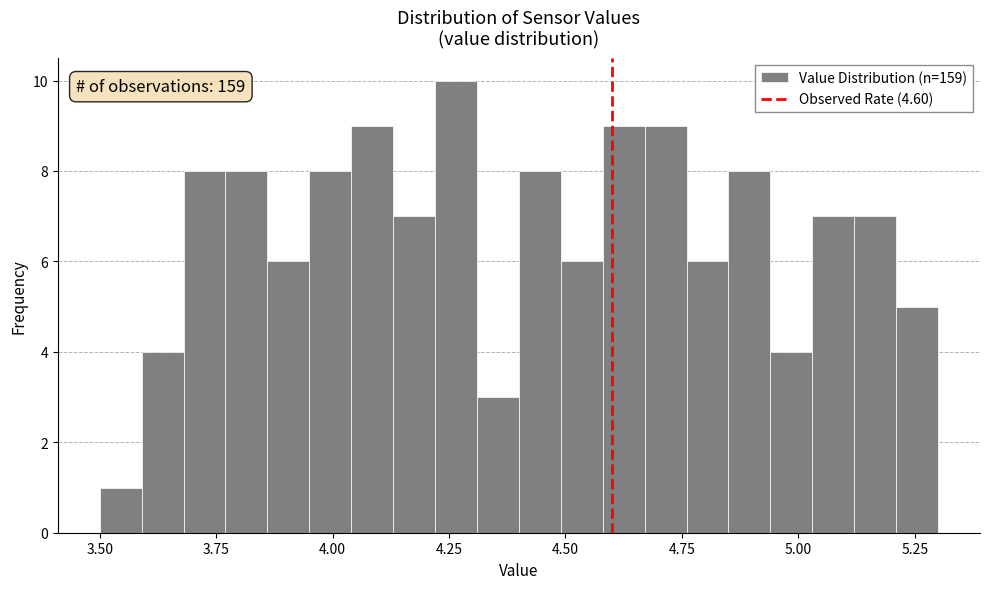

Read against the x-axis, roughly where is the centre of the tallest bar?

4.25